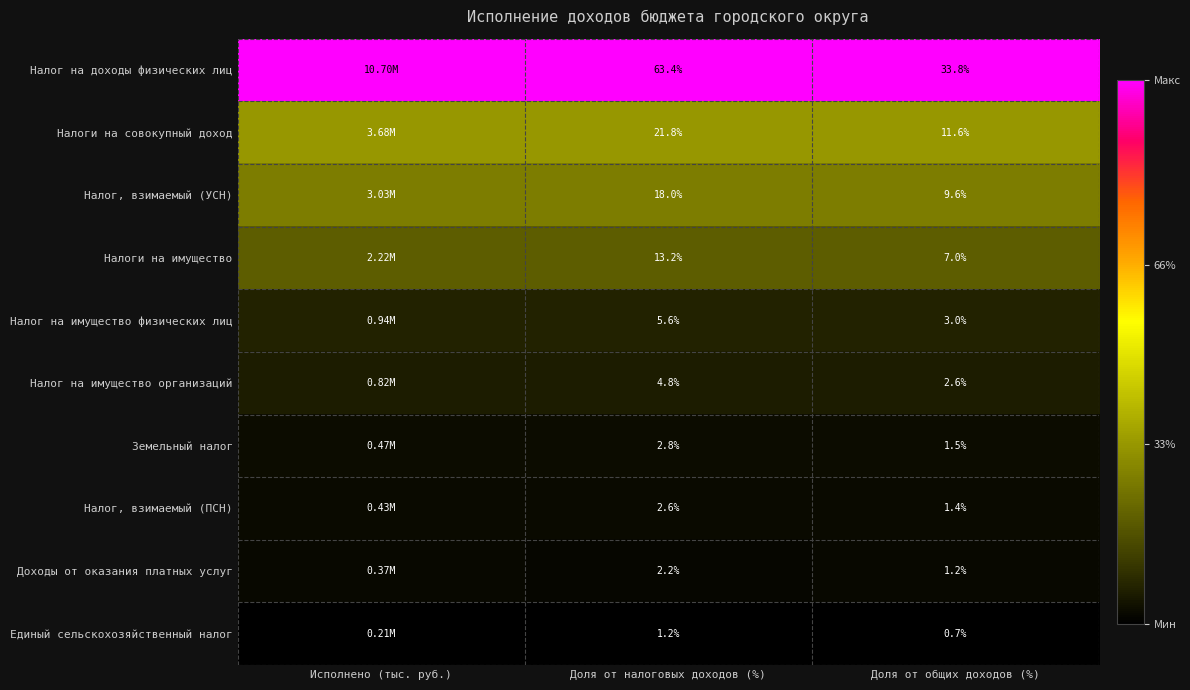

Rank the series at Доля от налоговых доходов (%) from highest to lowest value.

Налог на доходы физических лиц, Налоги на совокупный доход, Налог, взимаемый (УСН), Налоги на имущество, Налог на имущество физических лиц, Налог на имущество организаций, Земельный налог, Налог, взимаемый (ПСН), Доходы от оказания платных услуг, Единый сельскохозяйственный налог